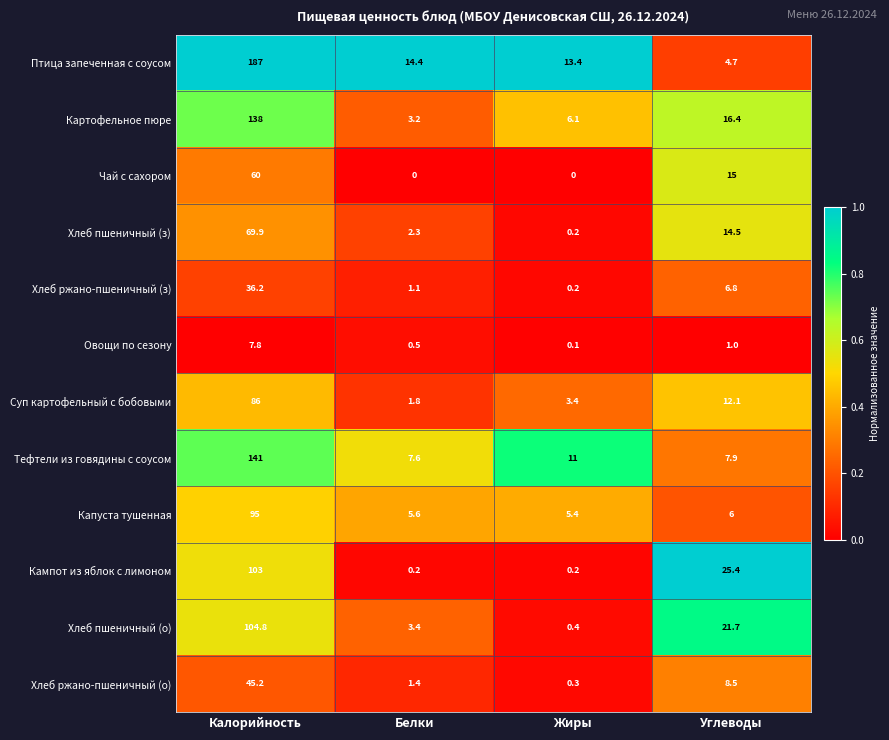

True or false: Чай с сахором has a value of 41.4 at Белки.

False